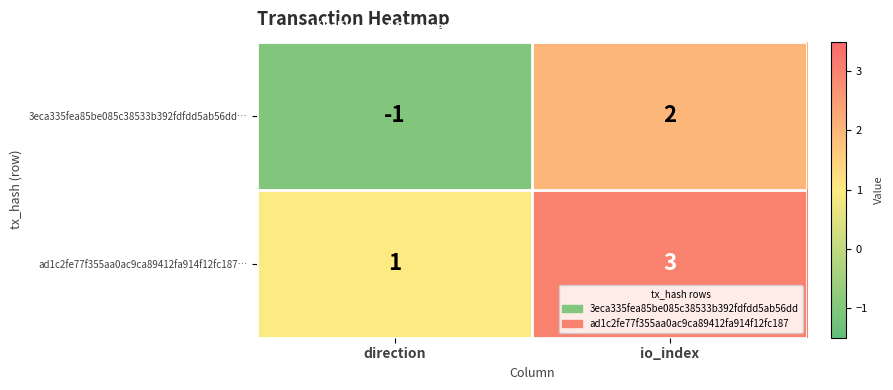

Where is 3eca335fea85be085c38533b392fdfdd5ab56dd… nearest to the value 0?

direction